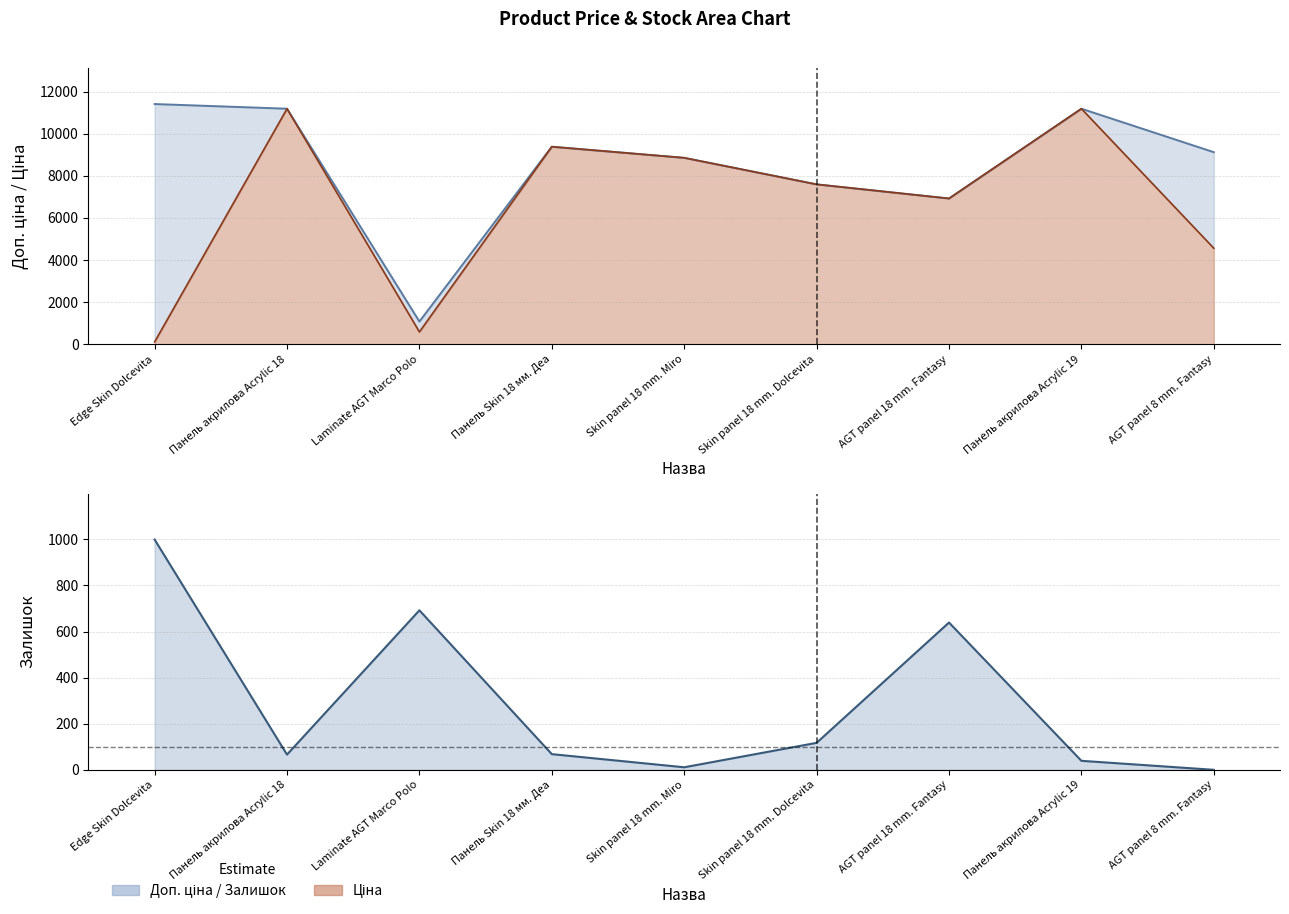

How many data points does each series have?

9